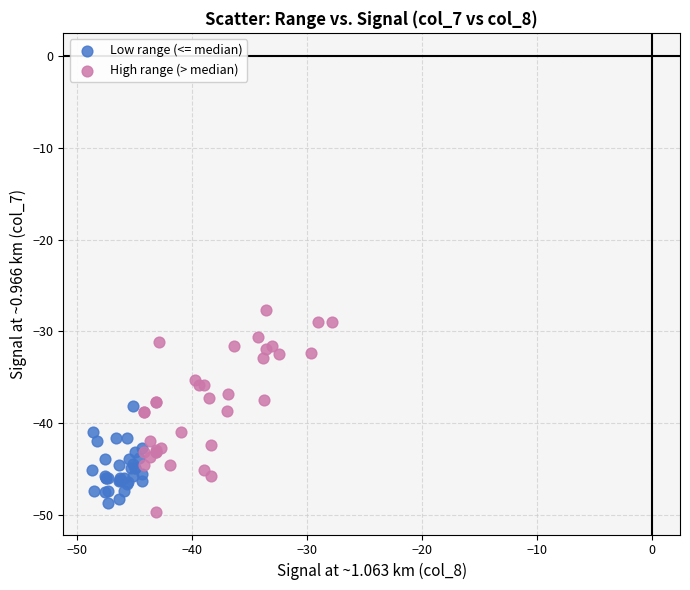

Which series contains the highest Y value?

High range (> median)